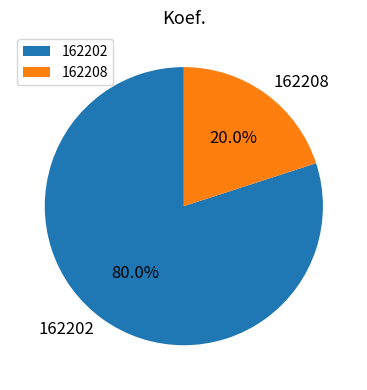

Combined, do 162202 and 162208 account for over 50%?

Yes